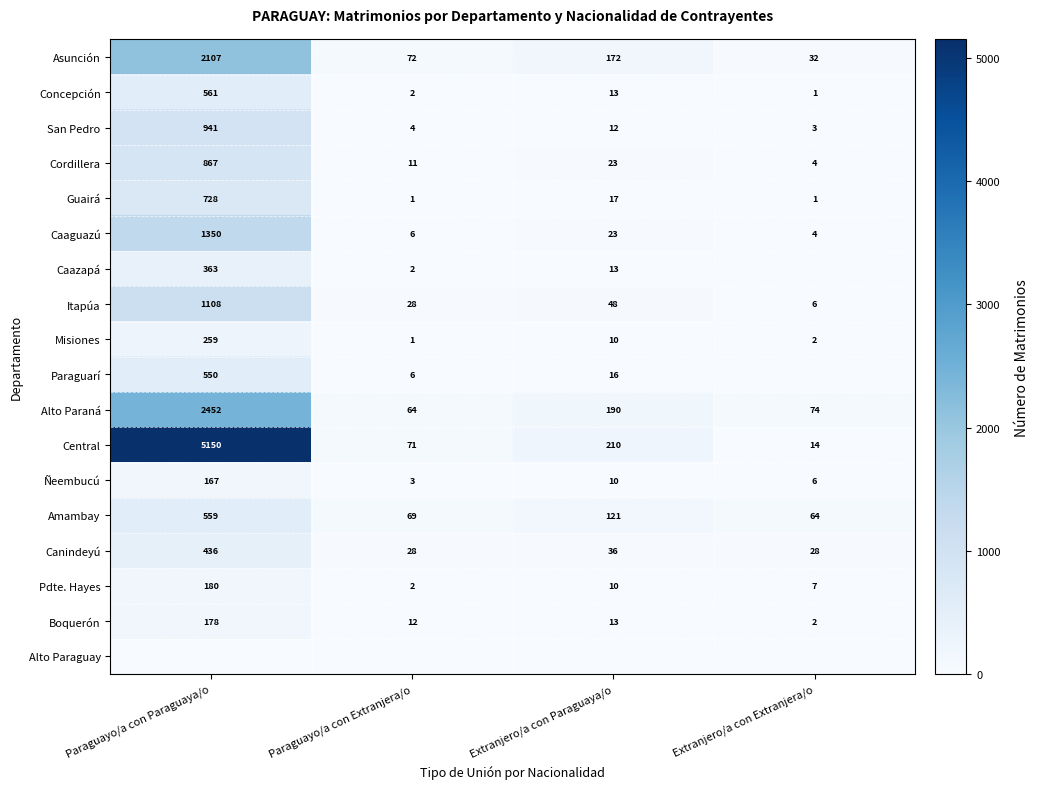

What is the maximum value shown in the chart?

5150